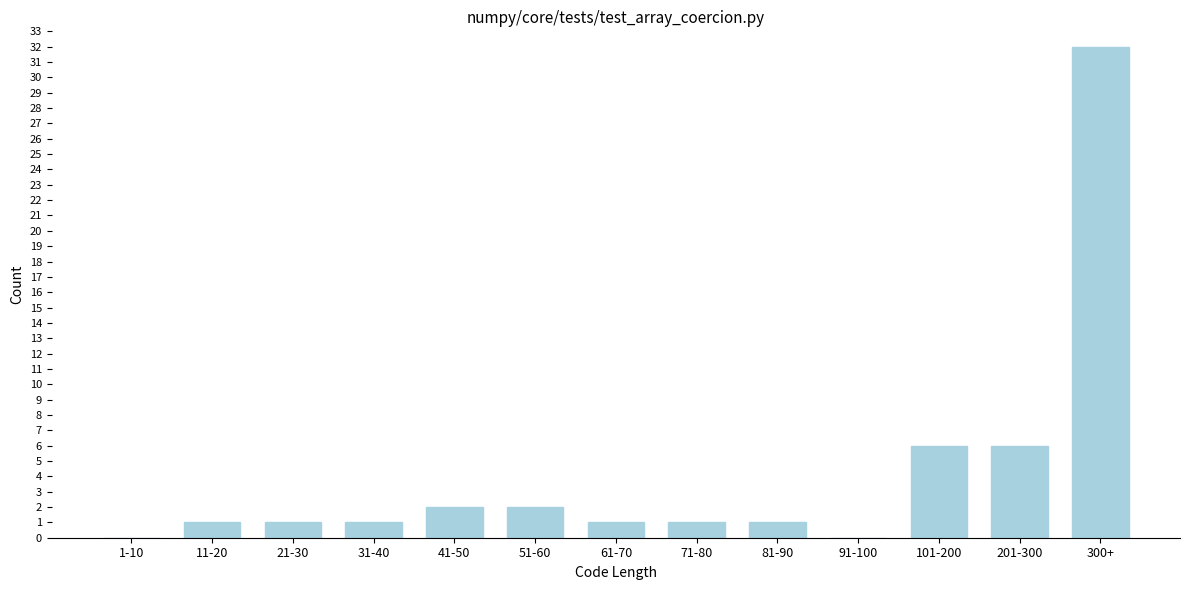

Reading right to left, extract all data points from this chart.

300+=32	201-300=6	101-200=6	91-100=0	81-90=1	71-80=1	61-70=1	51-60=2	41-50=2	31-40=1	21-30=1	11-20=1	1-10=0